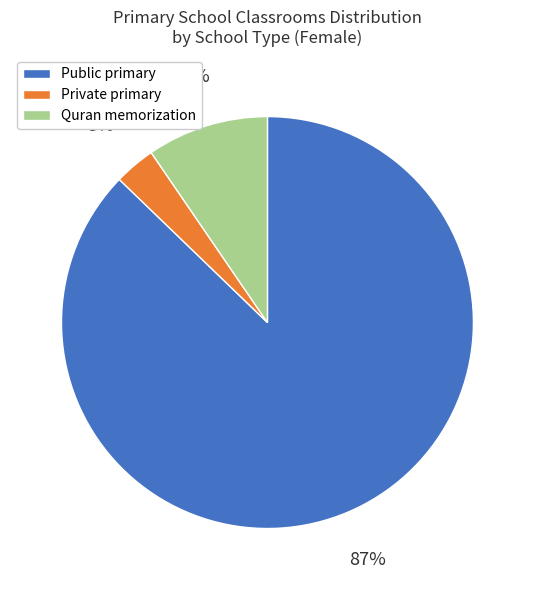

To the nearest percent, what is the average slice percentage?

33%